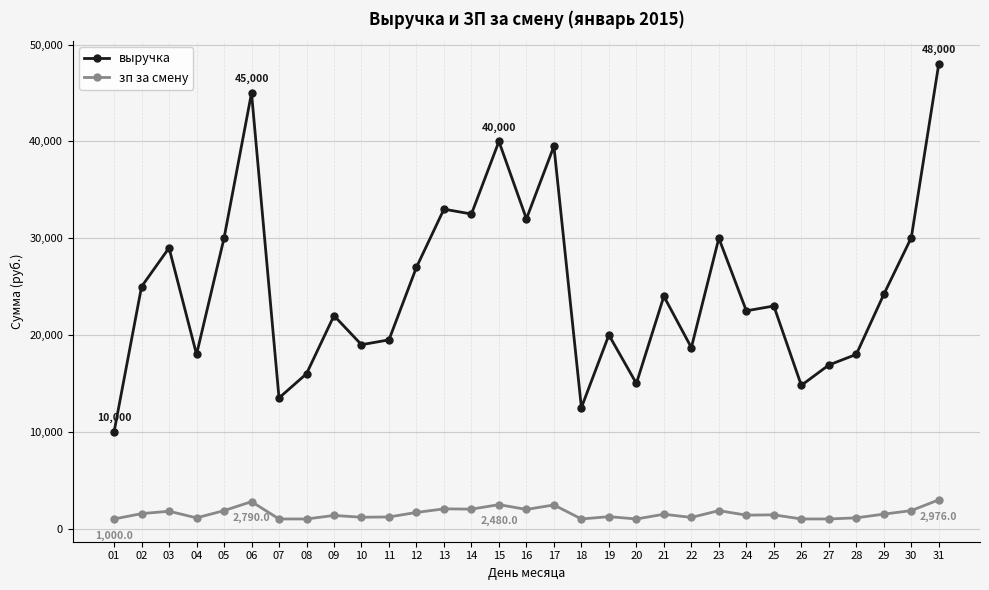

What is the difference between the зп за смену values at 28 and 02?

434.0